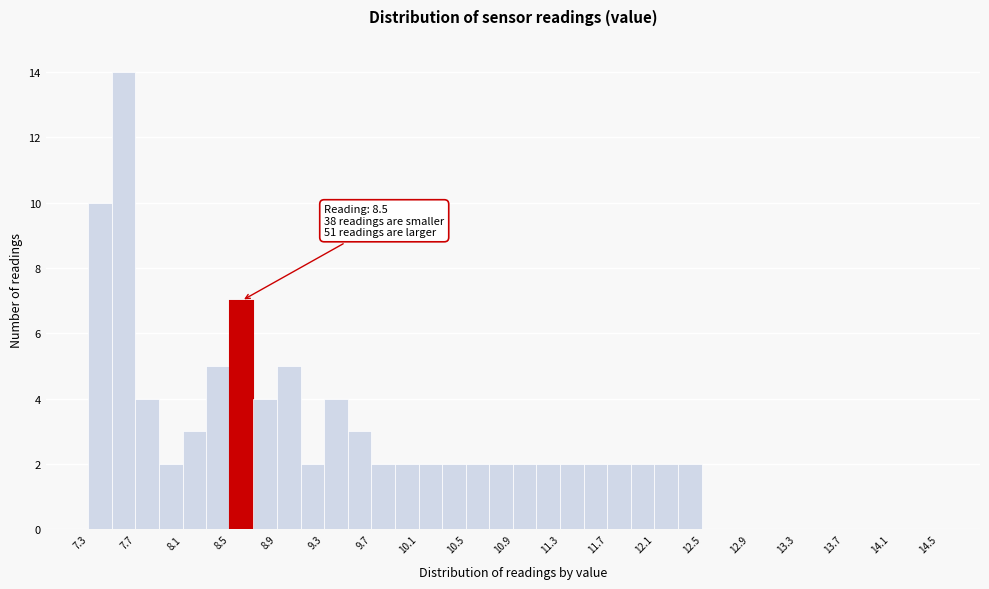

Over which range of the x-axis is the bar tallest?

7.5 to 7.7